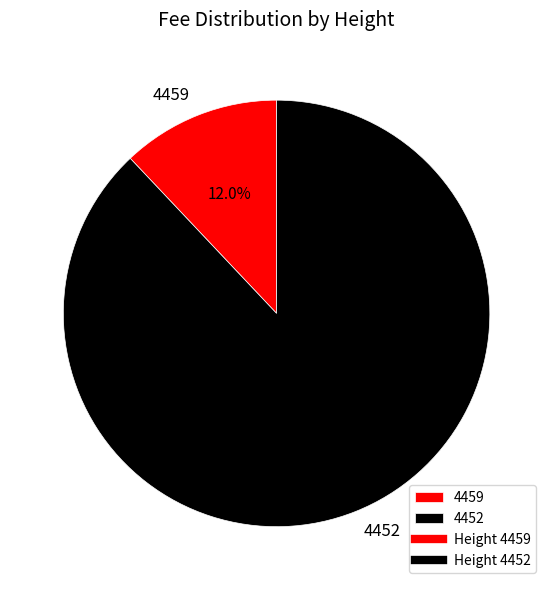

To the nearest percent, what is the difference between the largest and smallest slice percentages?

76%